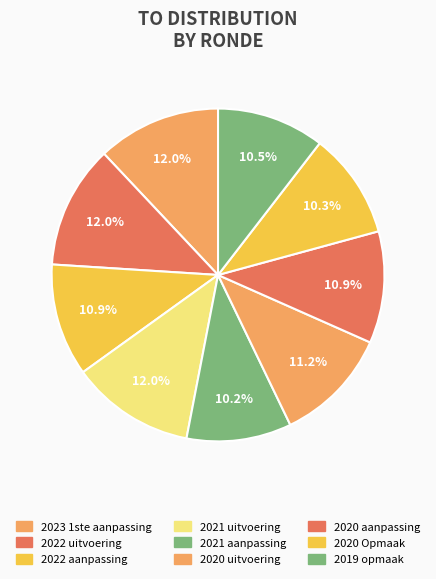

Do 2022 aanpassing and 2020 uitvoering together represent more than half of the pie?

No